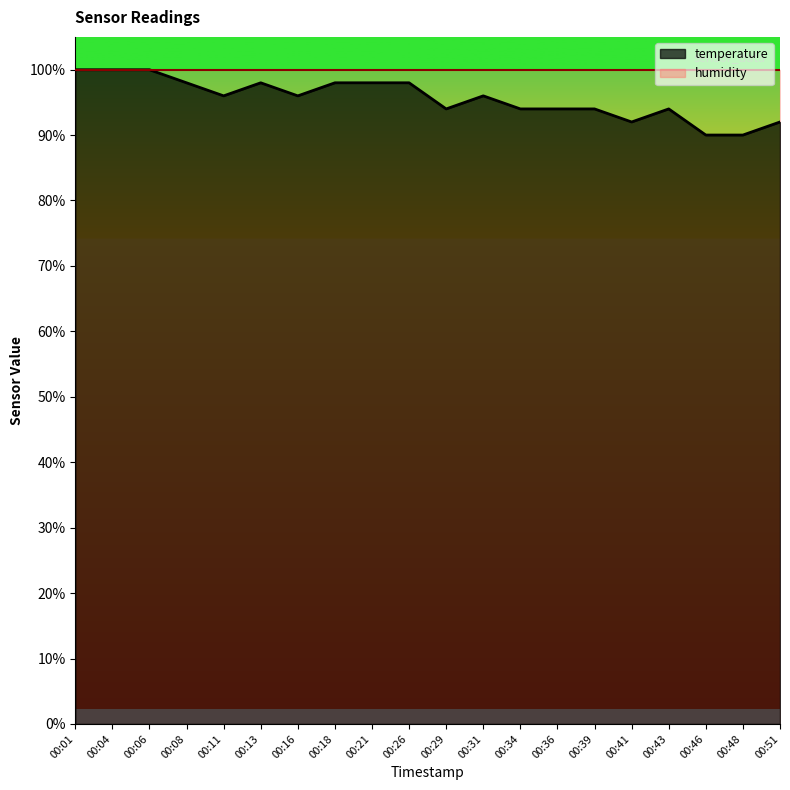

Rank the categories by value from highest to lowest.

00:01, 00:04, 00:06, 00:08, 00:13, 00:18, 00:21, 00:26, 00:11, 00:16, 00:31, 00:29, 00:34, 00:36, 00:39, 00:43, 00:41, 00:51, 00:46, 00:48